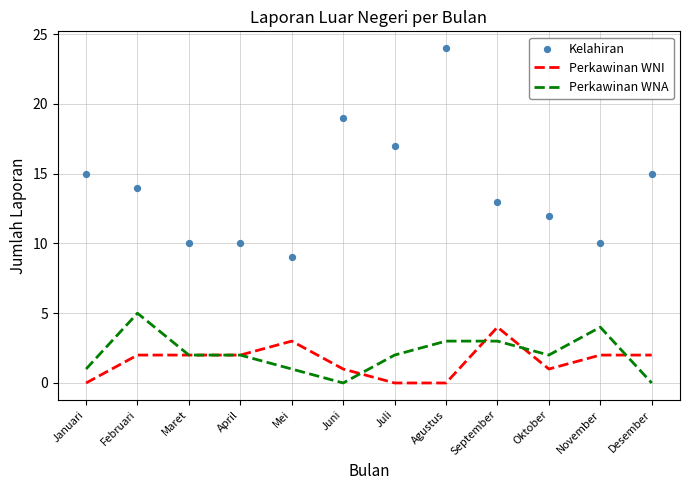

Which series contains the lowest Y value?

Perkawinan WNI